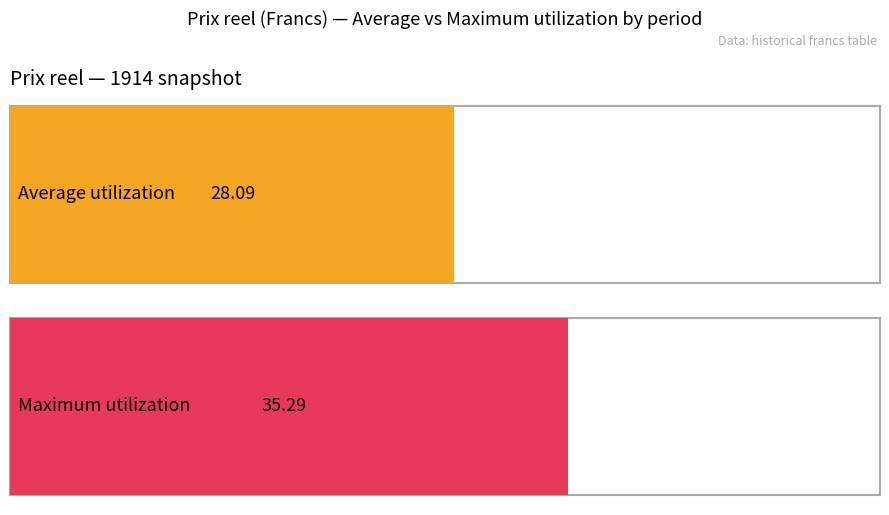

Between 1914 and 1928, which series saw the biggest shift?

Maximum utilization